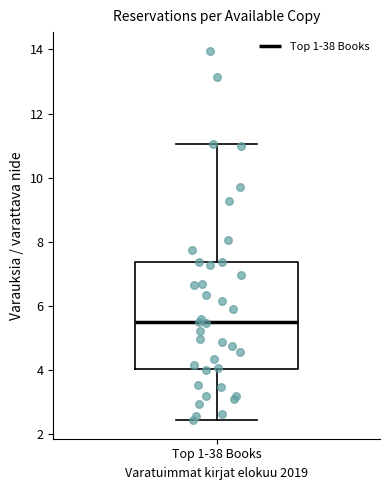

Transcribe this box plot: give where the median line is, the range the box spans, and where the two whiskers end, as read against the y-axis. The values are not printed on the chart, so give them approximately, as read against the axis.

median 5.4, box 4.0 to 7.4, whiskers 2.4 to 11.0